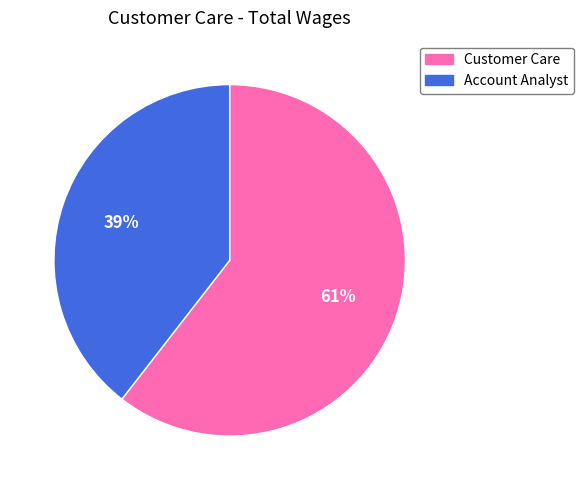

To the nearest percent, what is the average slice percentage?

50%